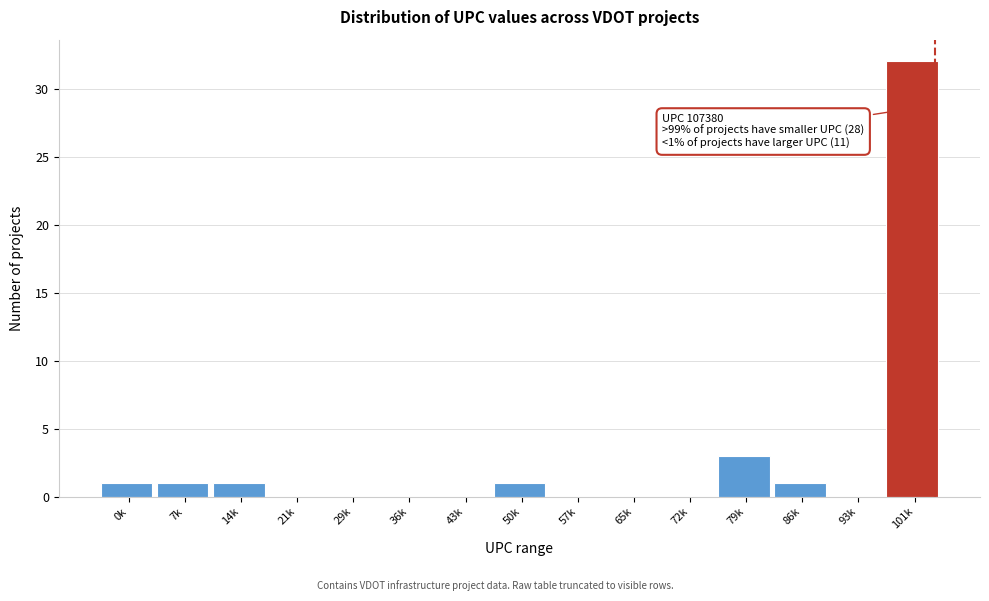

Reading right to left, transcribe all the data shown in this chart.

101k=32	93k=0	86k=1	79k=3	72k=0	65k=0	57k=0	50k=1	43k=0	36k=0	29k=0	21k=0	14k=1	7k=1	0k=1